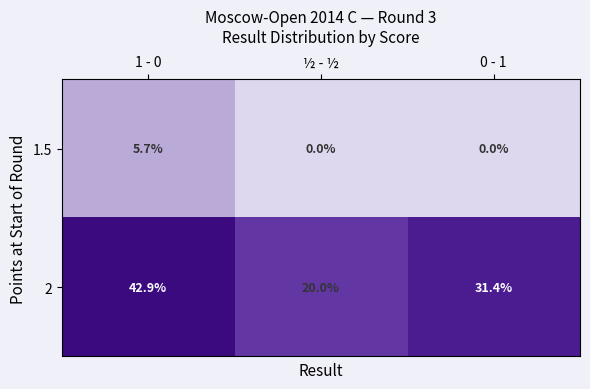

What is the greatest value displayed?

42.9